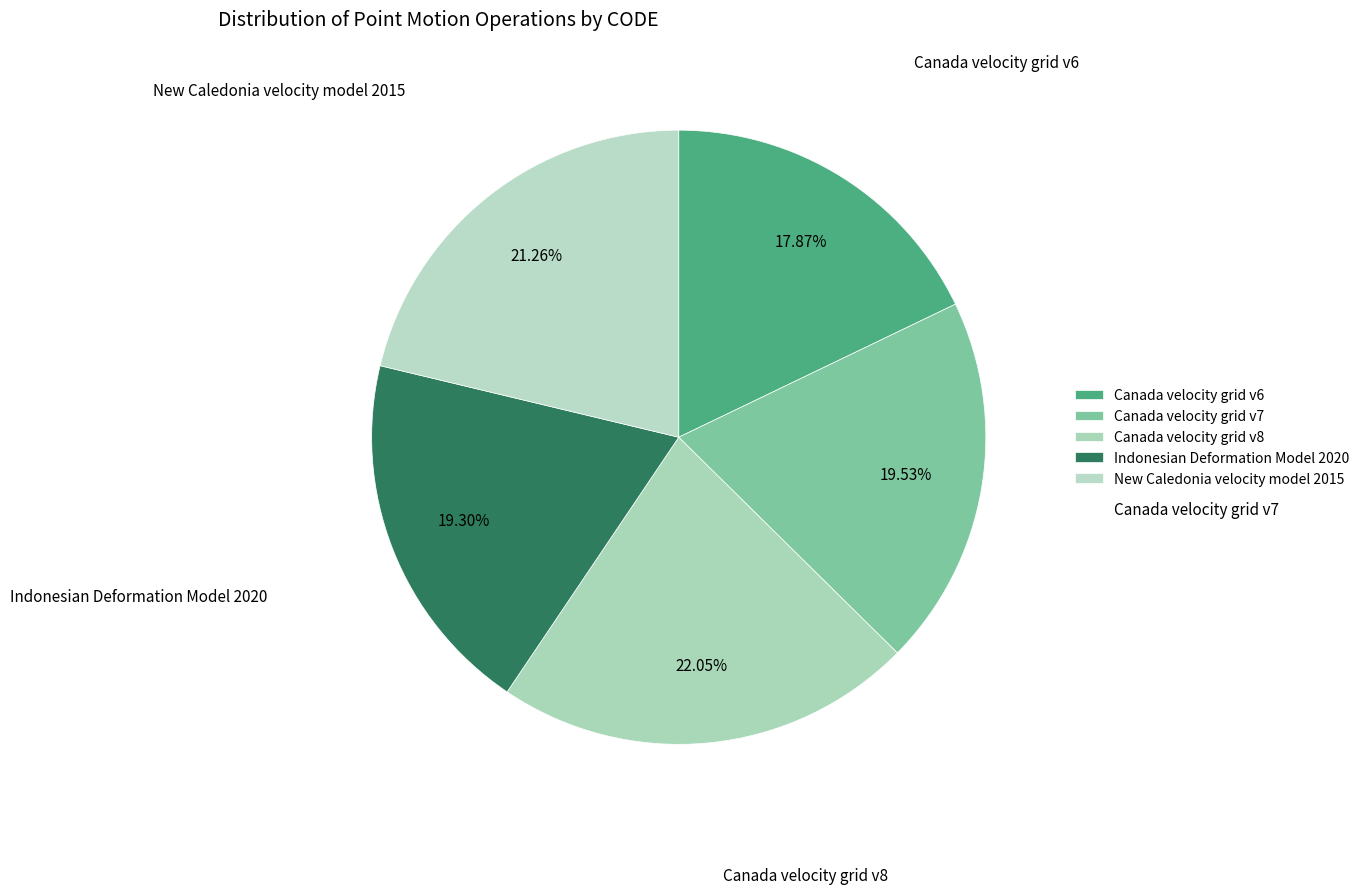

Does any single category account for the majority?

No